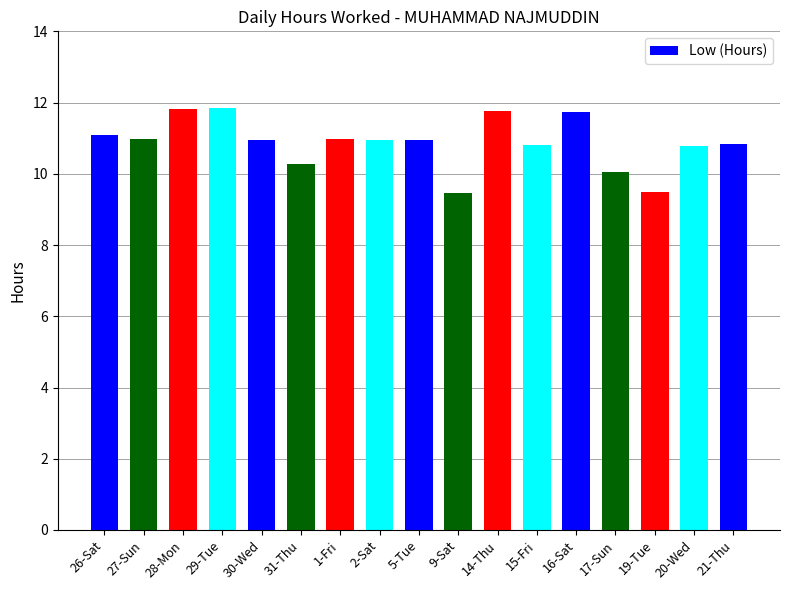

What is the maximum value shown in the chart?

11.8